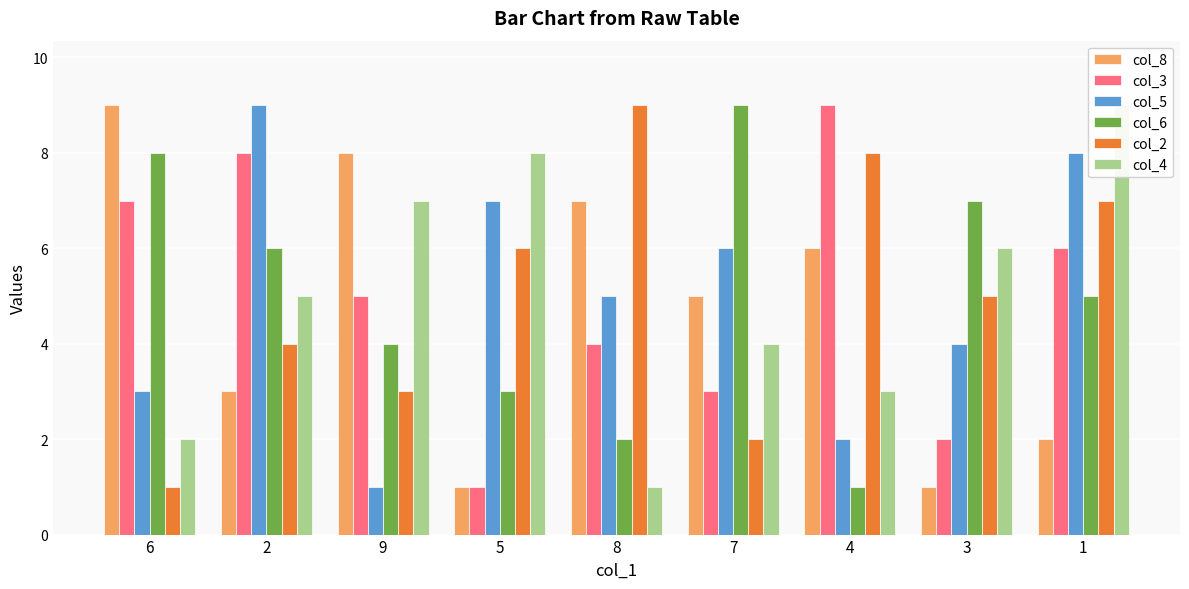

What is the spread (max minus min) of values at 6?

8